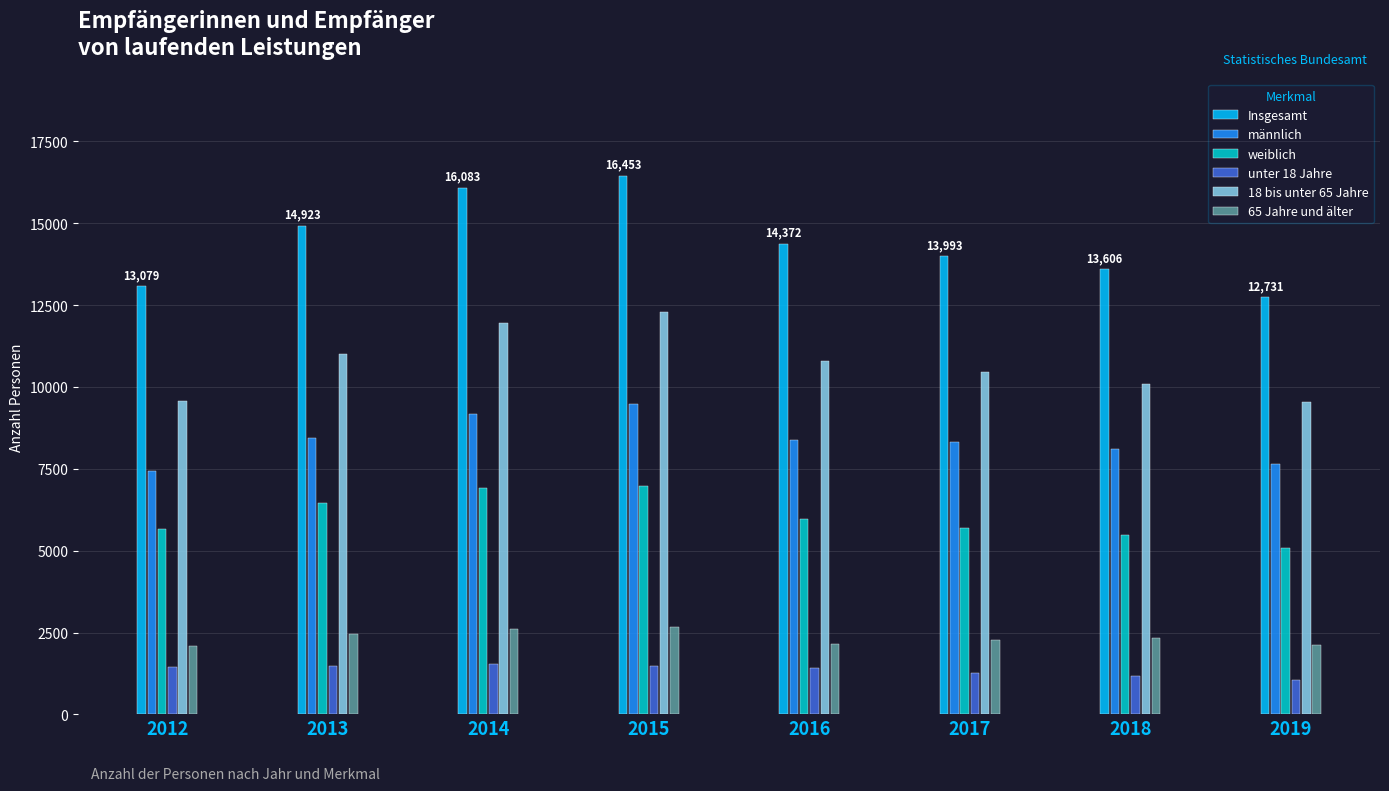

Rank the series by their maximum value, from highest to lowest.

Insgesamt, 18 bis unter 65 Jahre, männlich, weiblich, 65 Jahre und älter, unter 18 Jahre